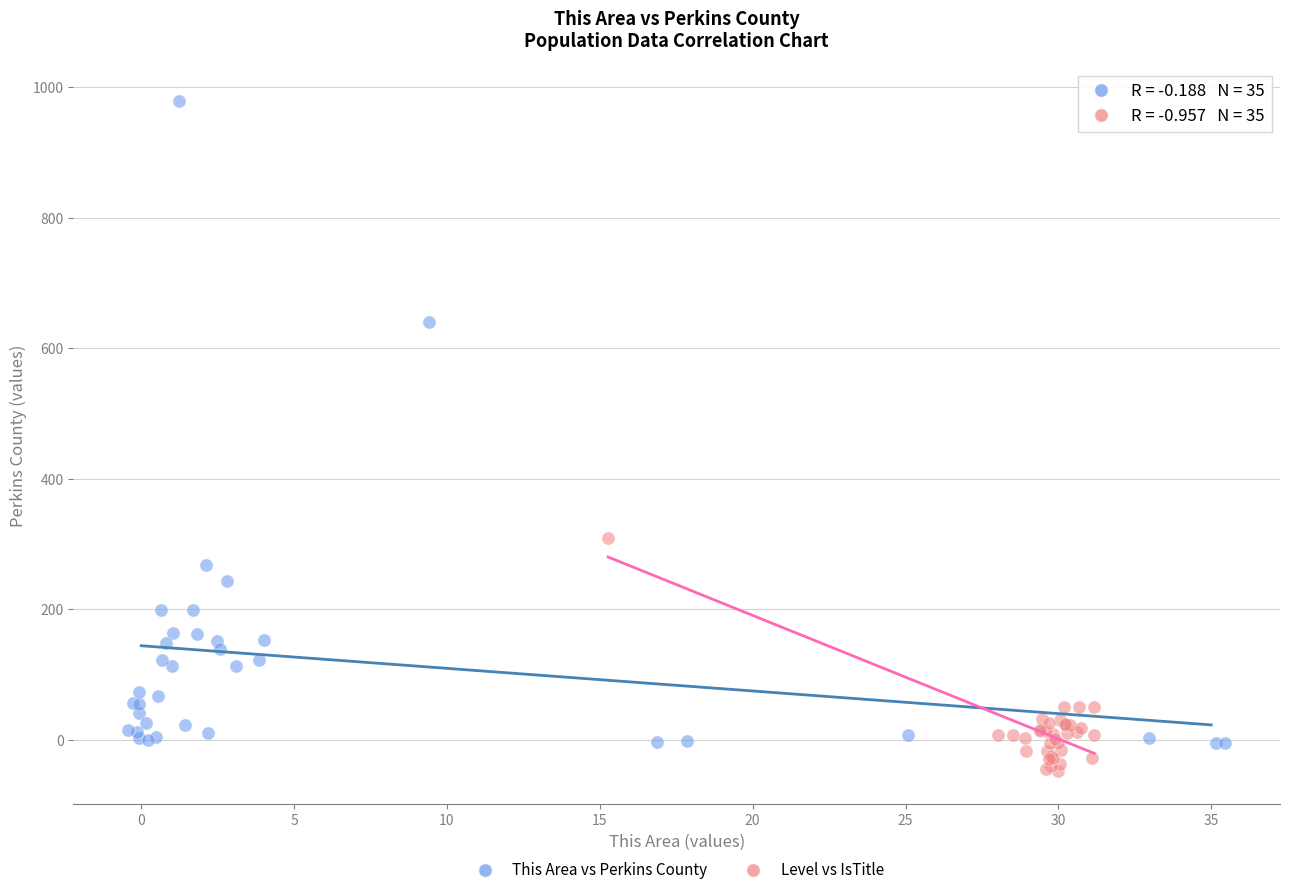

Which series reaches the maximum Y coordinate?

This Area vs Perkins County